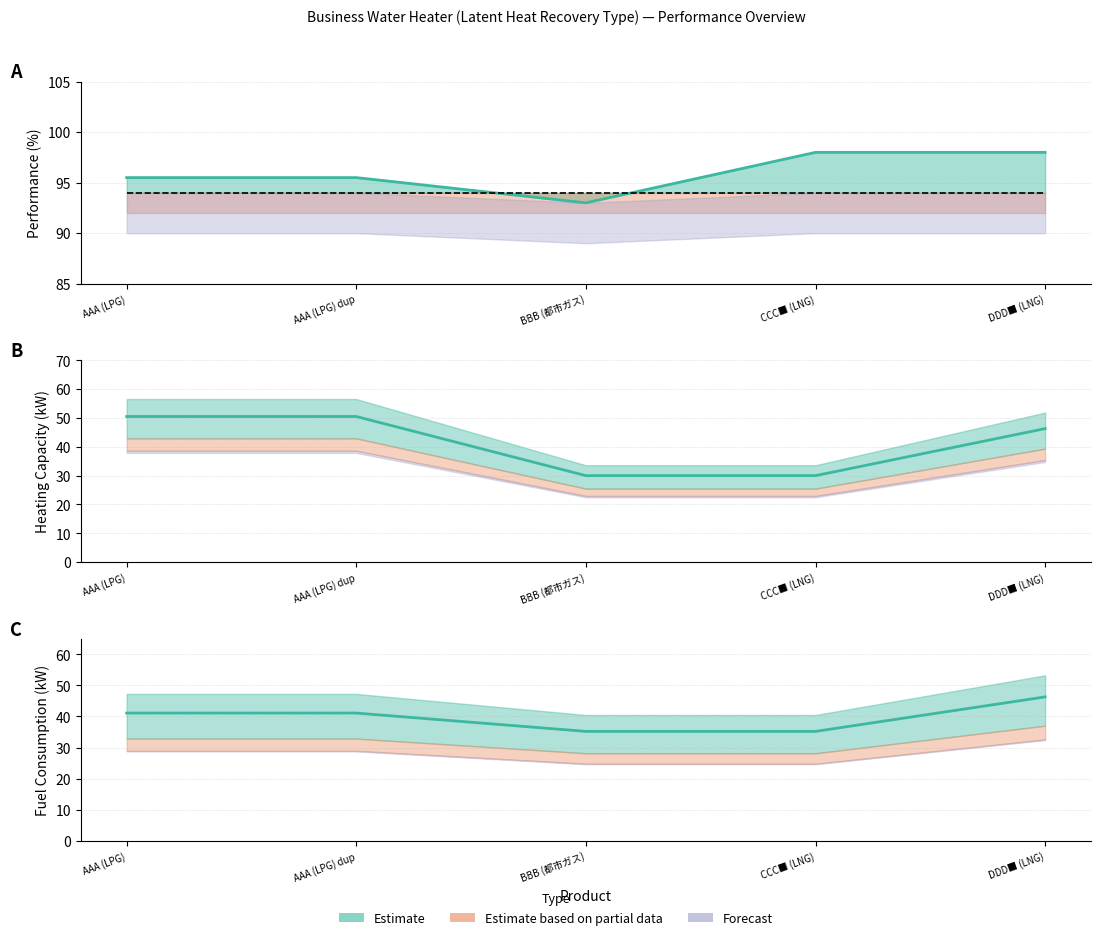

Which series has the widest spread of values?

Heating Capacity (kW)